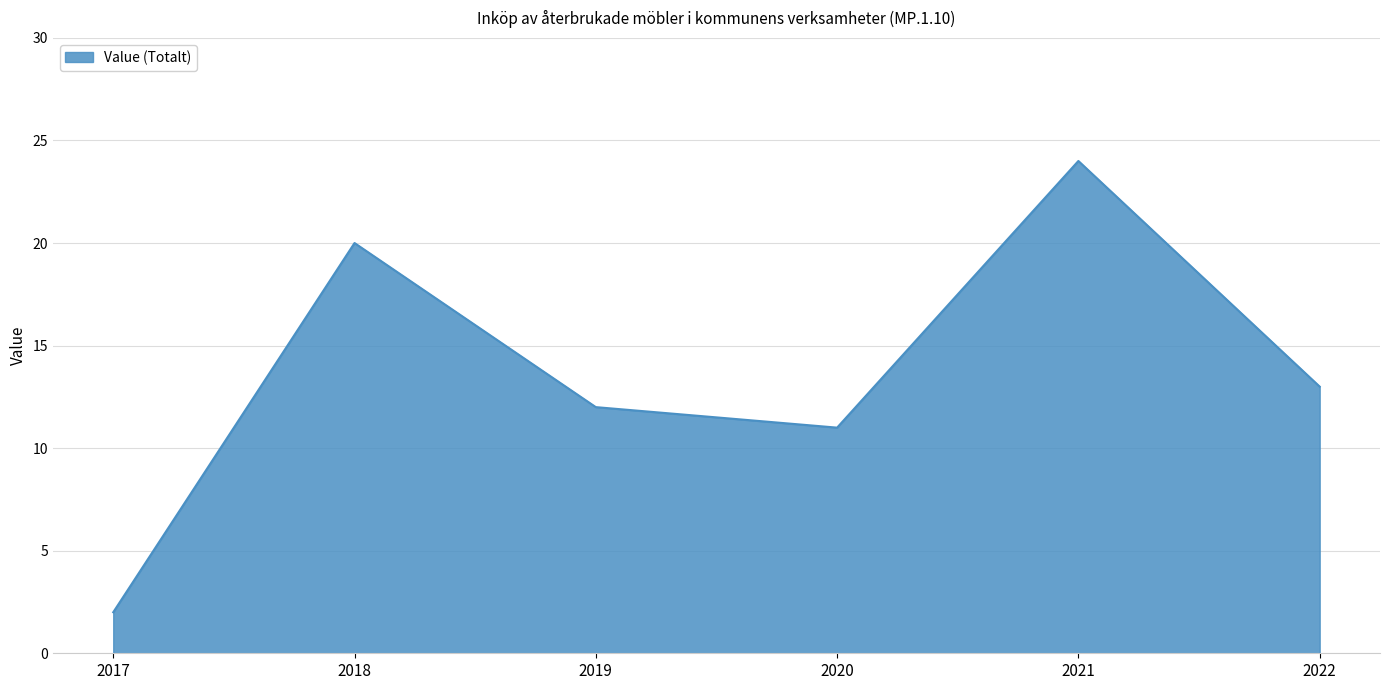

How many values are below 13?

3